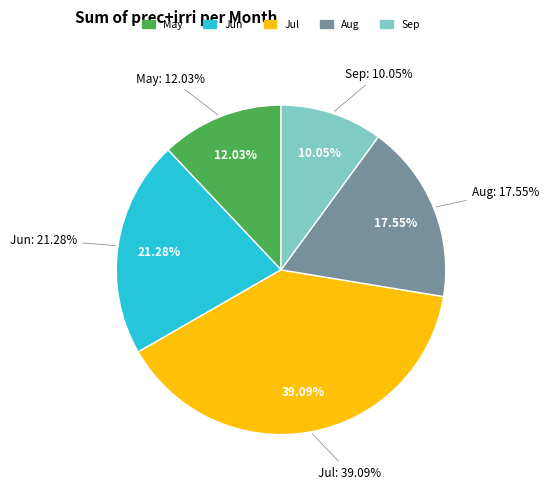

To the nearest percent, what percentage of the pie is Aug?

18%